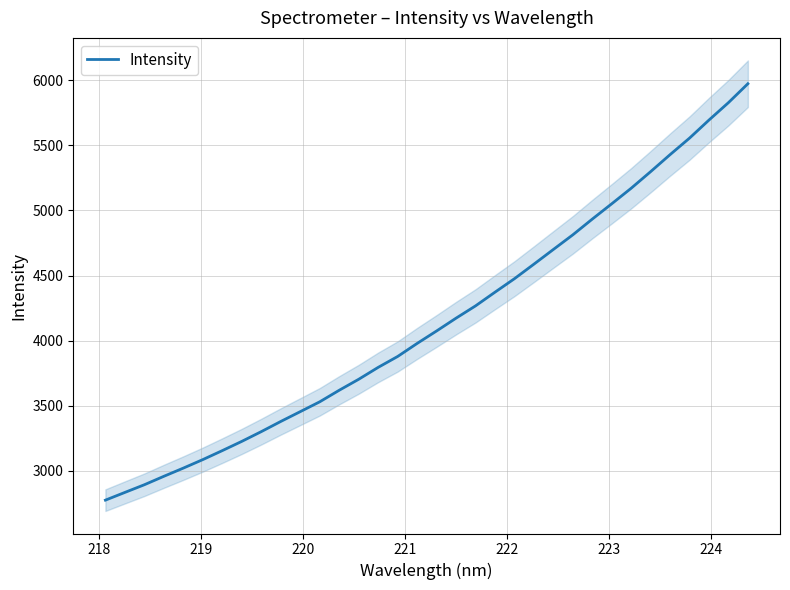

How many lines are shown in the chart?

1